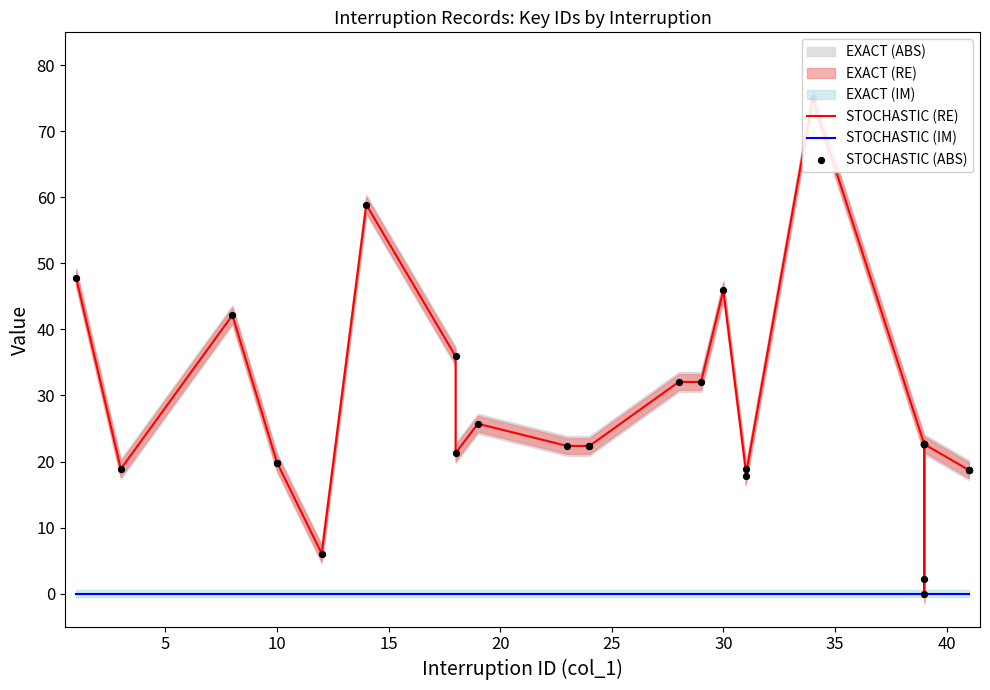

Which series has the largest Y range (max minus min)?

STOCHASTIC (RE)